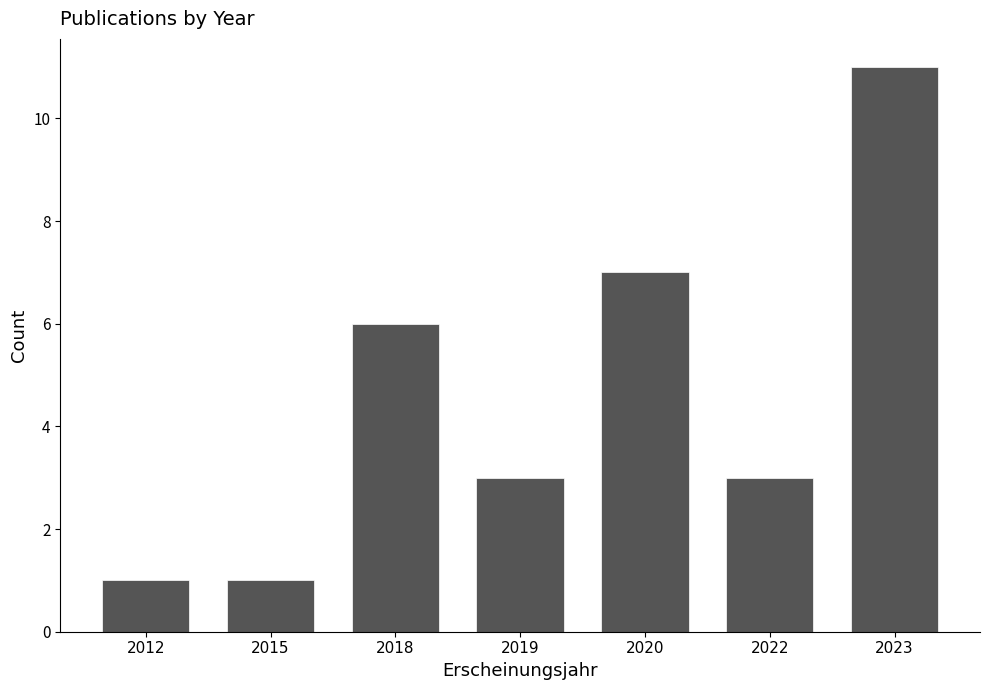

Reading left to right, what are all the values shown in this chart?

2012=1	2015=1	2018=6	2019=3	2020=7	2022=3	2023=11